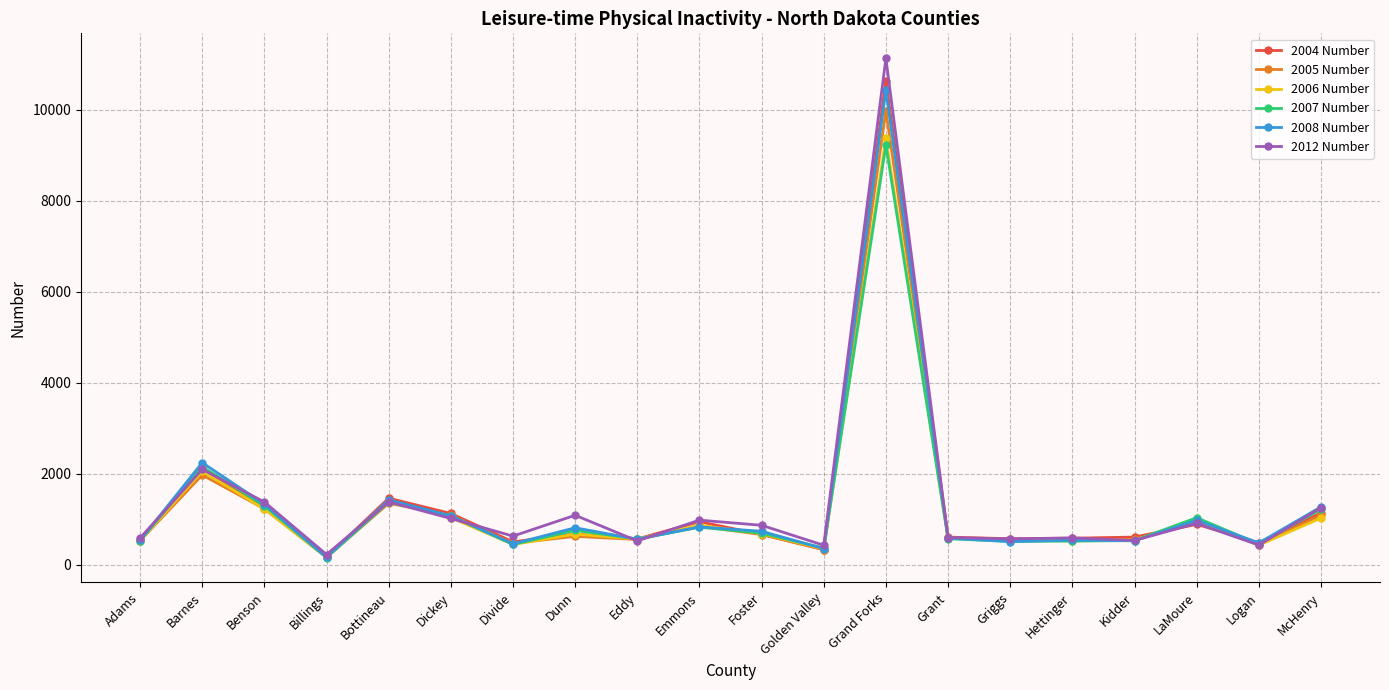

True or false: 2007 Number has more than 2 interior local peaks.

True